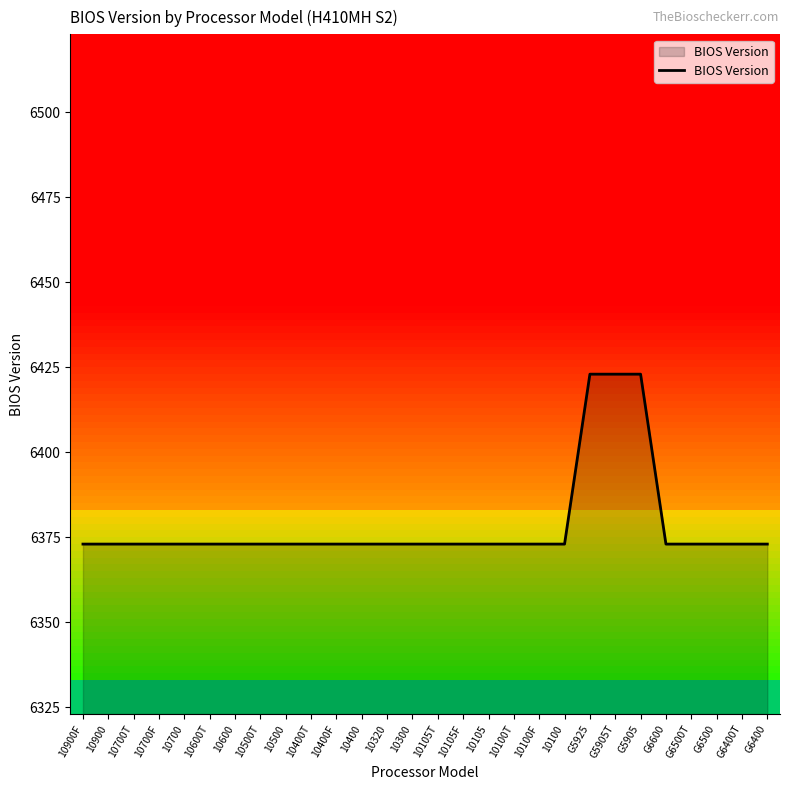

What is the smallest value displayed?

6373